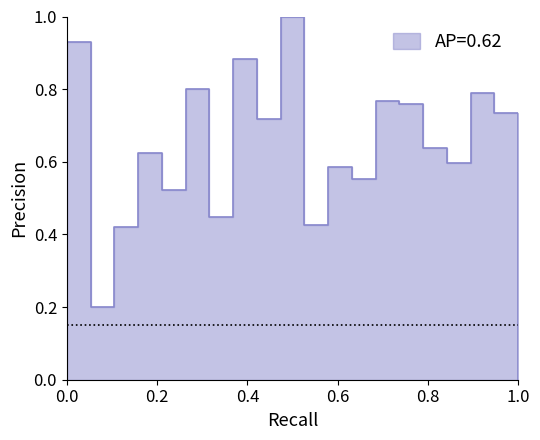

What is the value of the 18th point from the left?

0.8